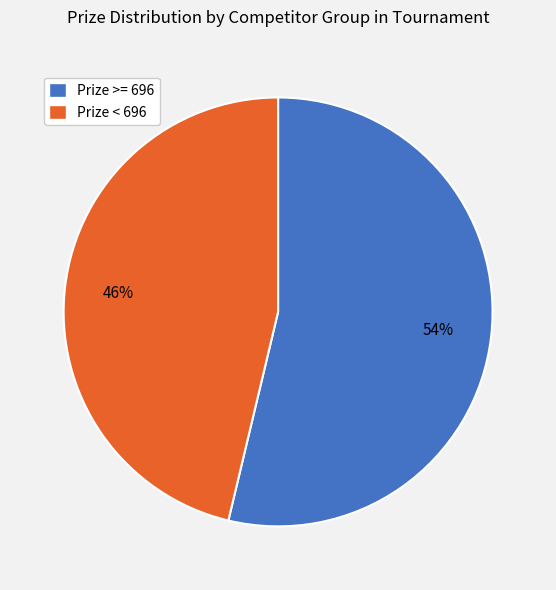

Does any single category account for the majority?

Yes